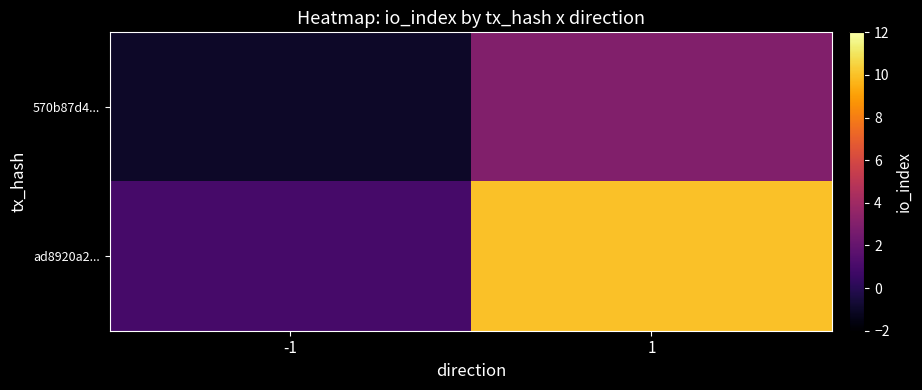

Which series changed the most between -1 and 1?

ad8920a2...